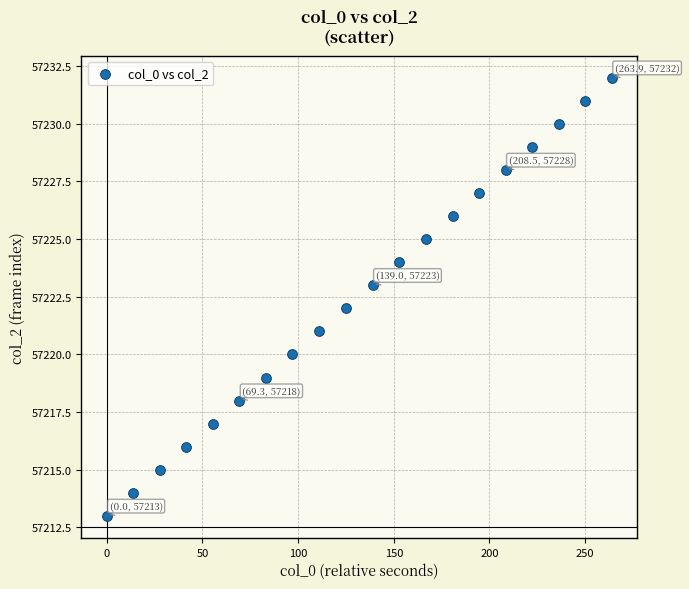

What is the range of Y values (max minus min)?

19